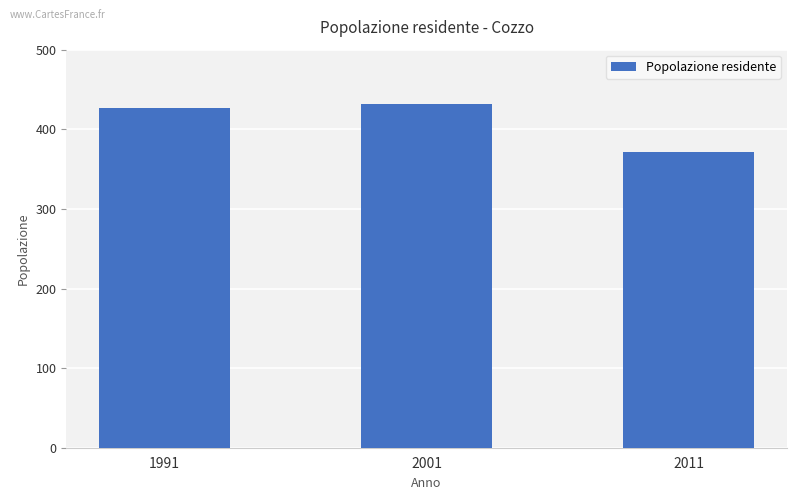

The value at 2001 is 201. True or false?

False